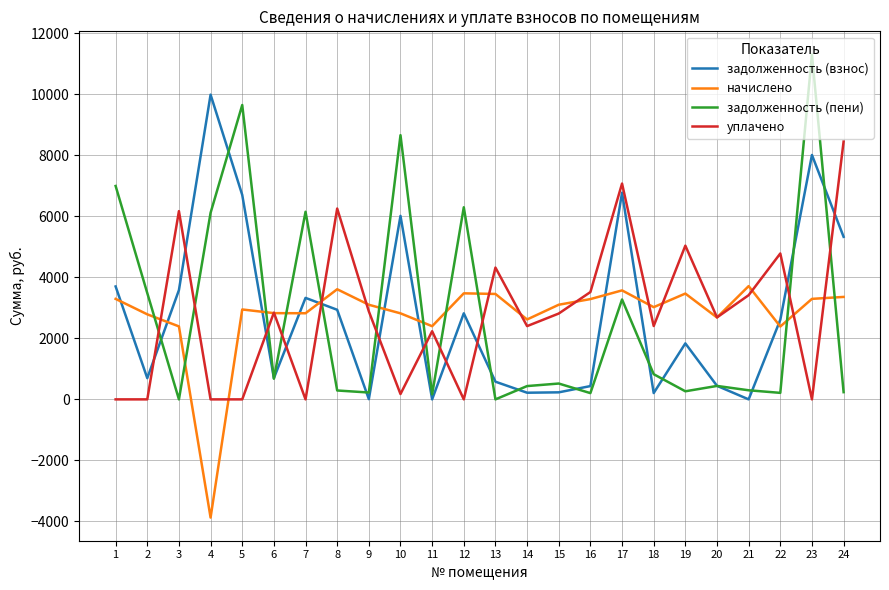

Which series has the largest range (max minus min)?

задолженность (пени)